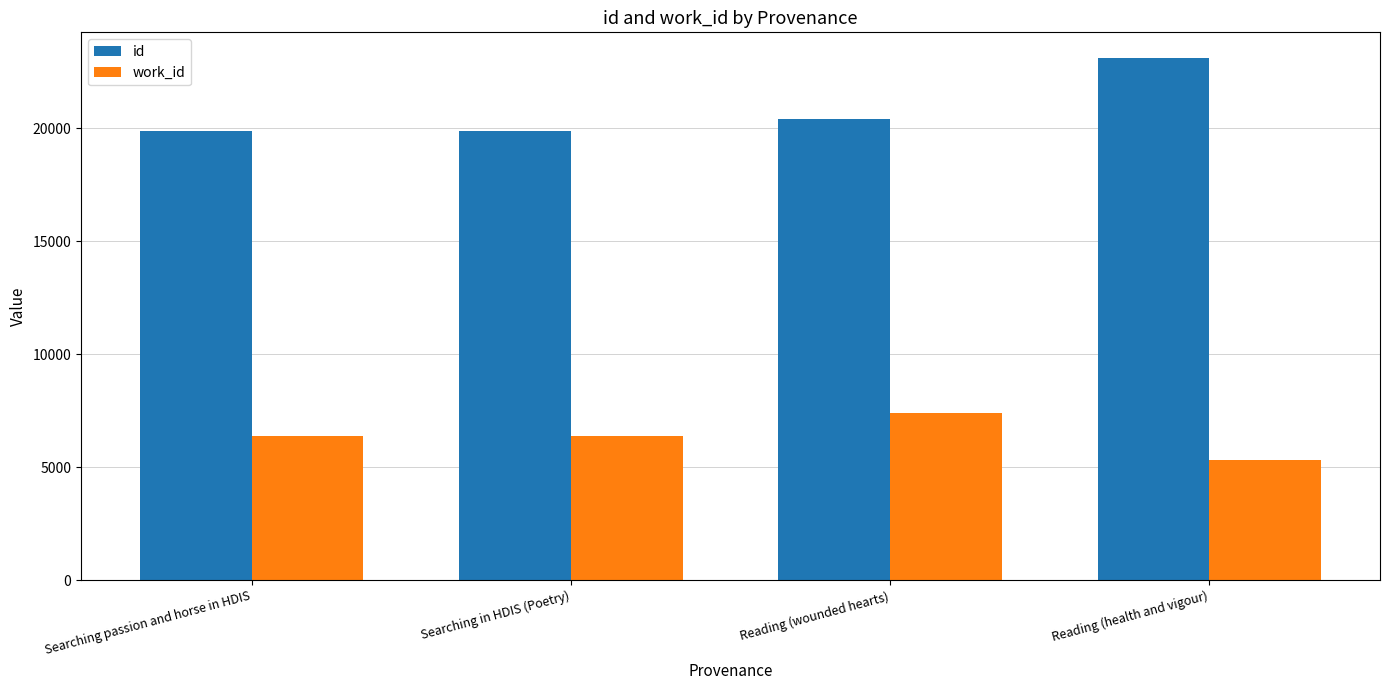

What are all the series names shown in the legend?

id, work_id